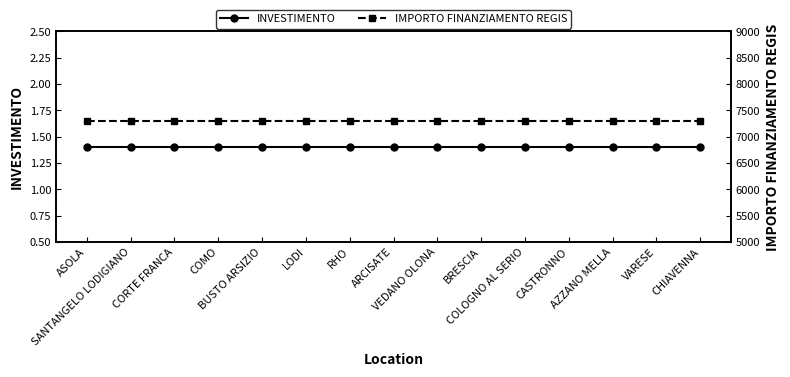

Reading left to right, extract all data points from this chart.

INVESTIMENTO: 1.4	1.4	1.4	1.4	1.4	1.4	1.4	1.4	1.4	1.4	1.4	1.4	1.4	1.4	1.4
IMPORTO FINANZIAMENTO REGIS: 7301.0	7301.0	7301.0	7301.0	7301.0	7301.0	7301.0	7301.0	7301.0	7301.0	7301.0	7301.0	7301.0	7301.0	7301.0